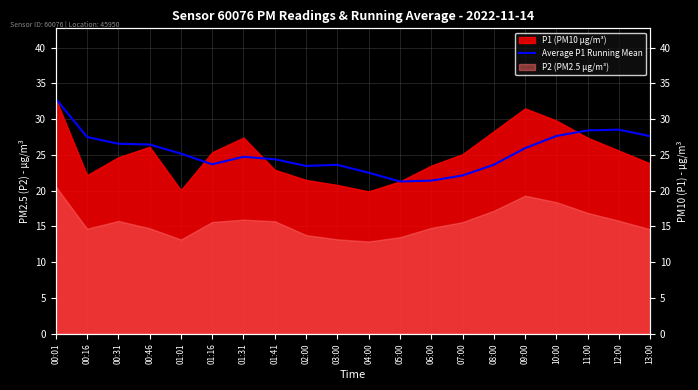

Reading left to right, extract all data points from this chart.

00:01=32.8	00:16=27.5	00:31=26.6	00:46=26.4	01:01=25.2	01:16=23.7	01:31=24.7	01:41=24.4	02:00=23.5	03:00=23.6	04:00=22.5	05:00=21.3	06:00=21.4	07:00=22.1	08:00=23.6	09:00=25.9	10:00=27.6	11:00=28.4	12:00=28.5	13:00=27.6